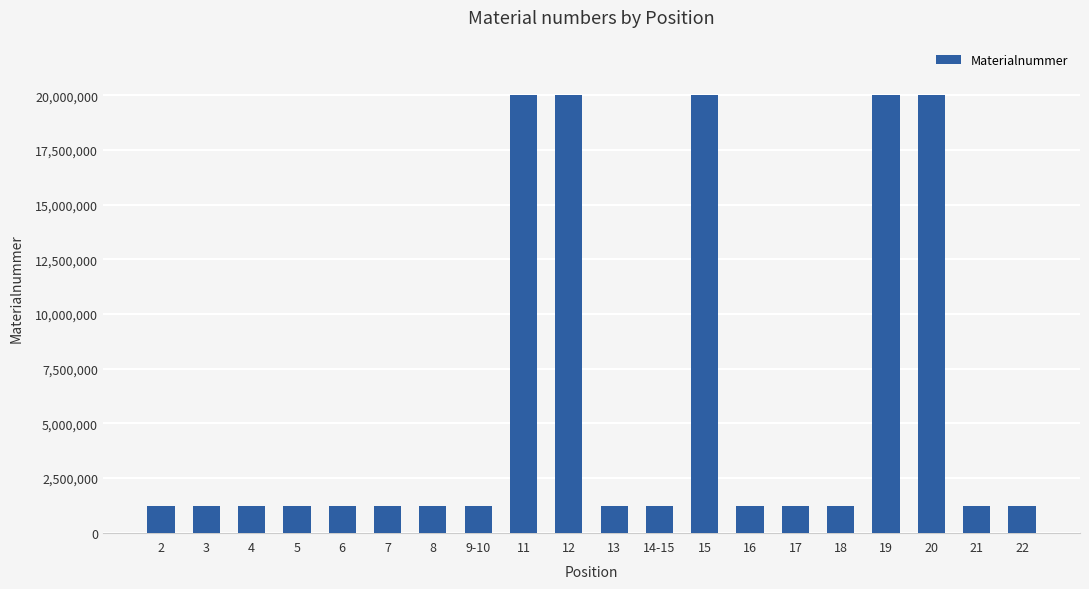

What is the value of the 17th bar from the left?

20015836